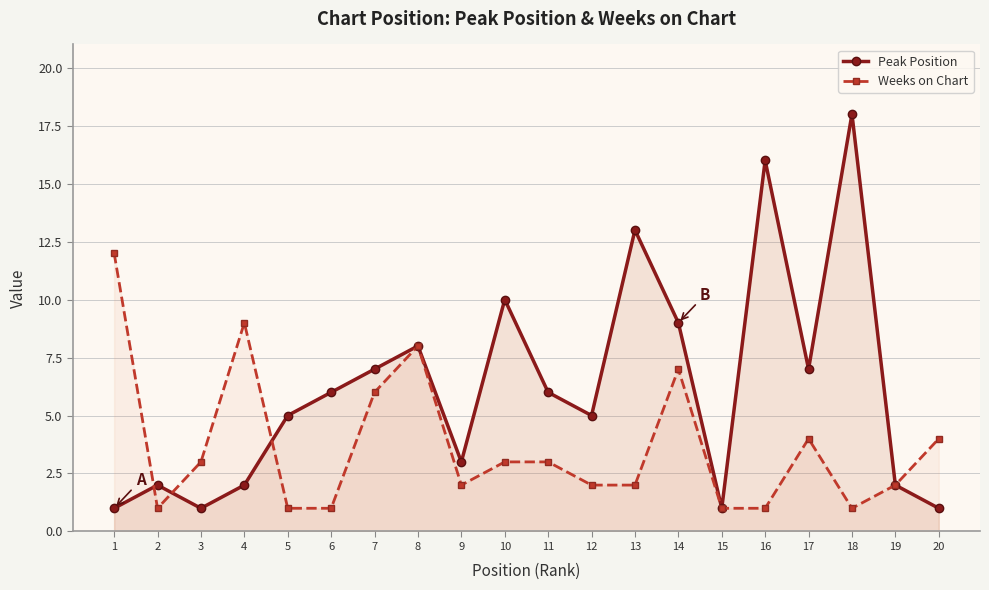

How many distinct data groups are displayed?

2